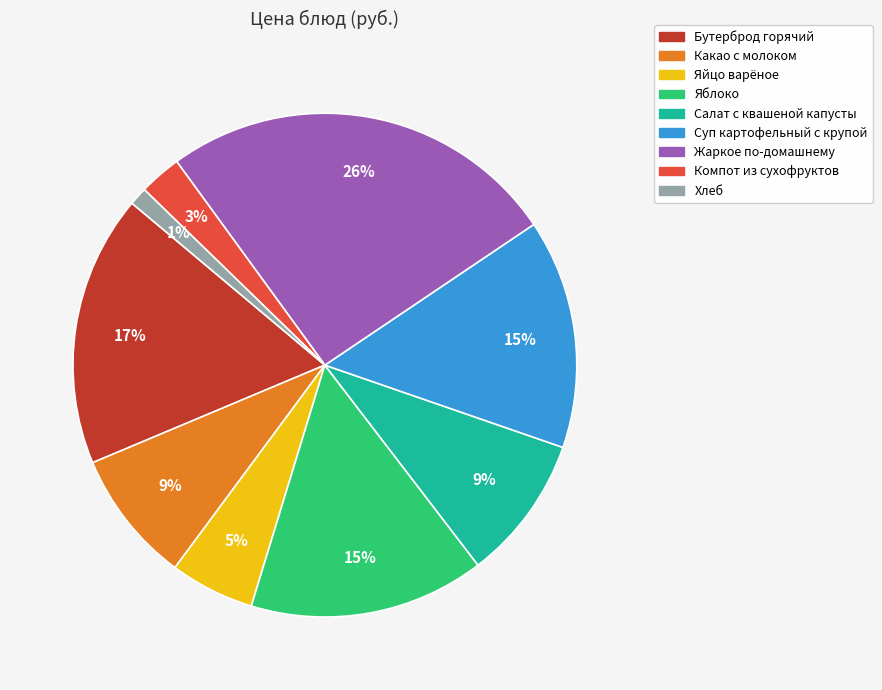

True or false: Какао с молоком accounts for 3% of the total.

False